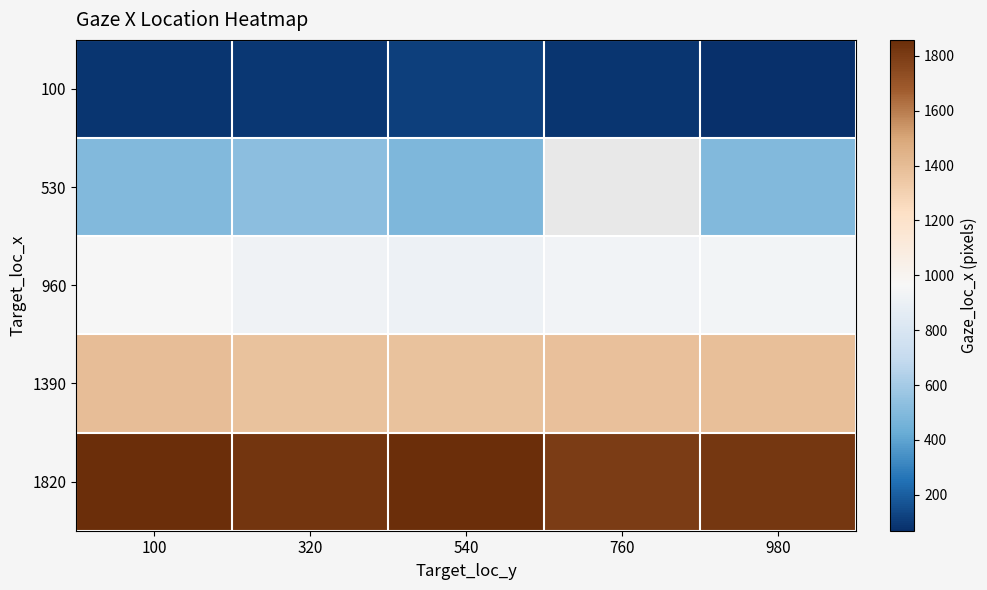

What is the highest value of the 1390 series?

1395.3